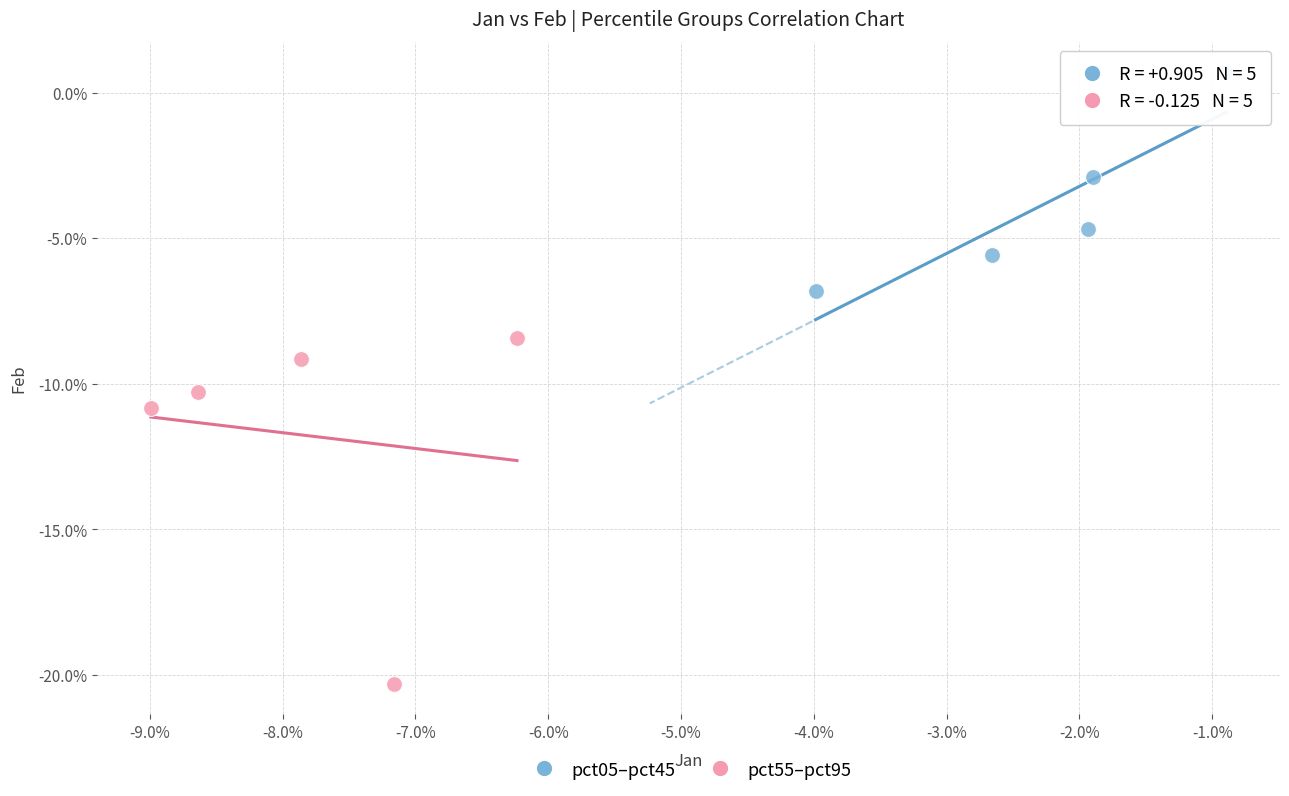

Which series has the largest Y range (max minus min)?

pct55–pct95